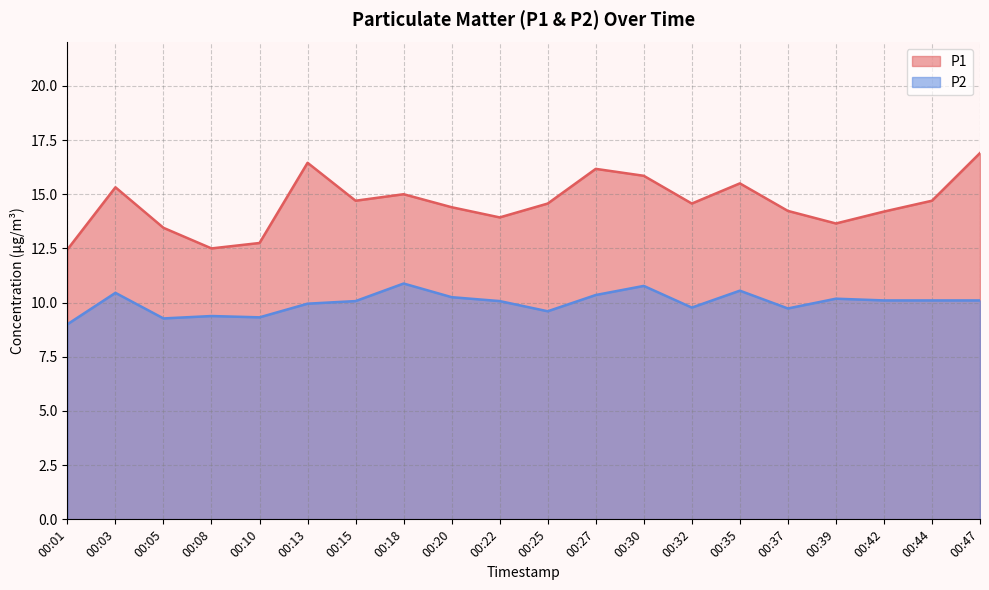

True or false: P1 and P2 intersect in this chart.

False